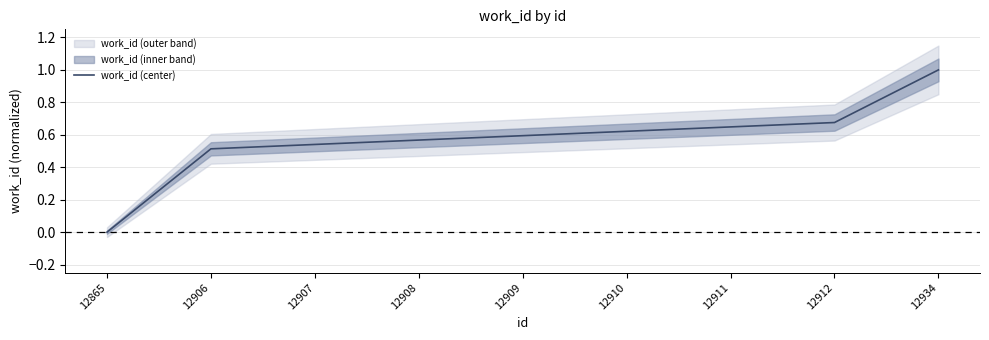

At which category does the chart reach its minimum across all series?

12865